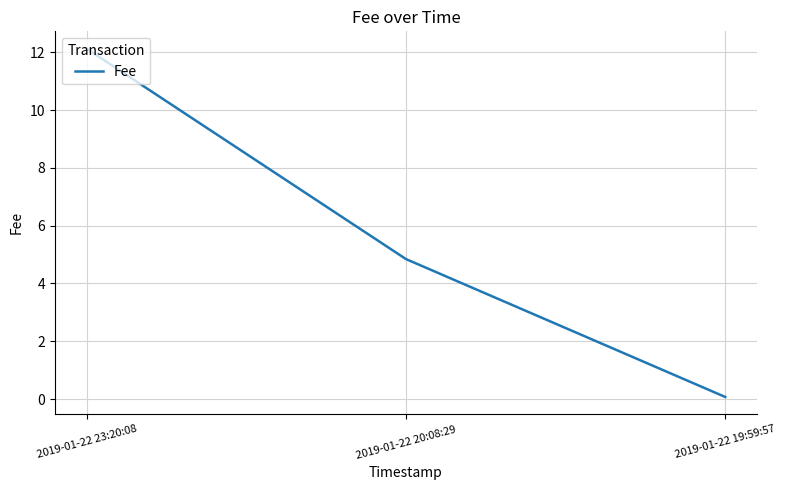

How many values exceed 4?

2